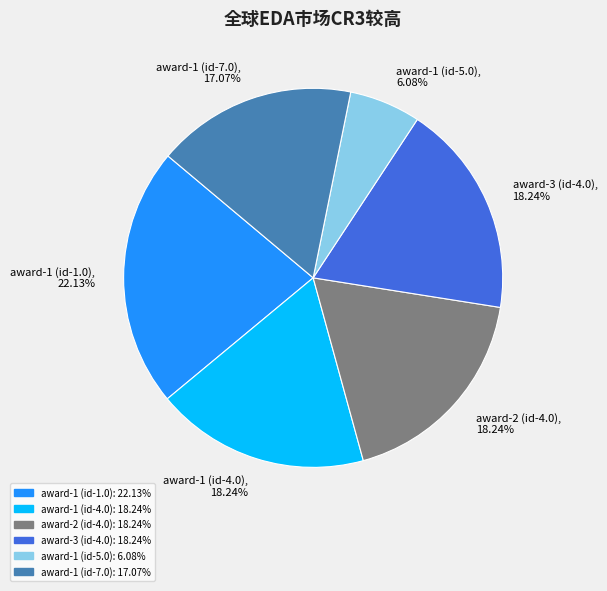

Which slice is the smallest?

award-1 (id-5.0)